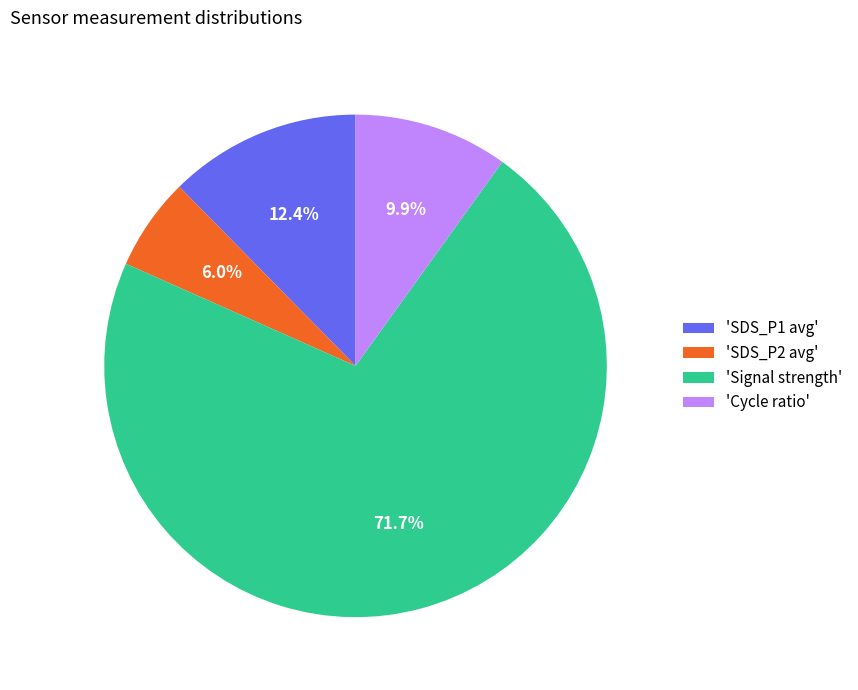

Which category has the smallest portion of the pie?

'SDS_P2 avg'